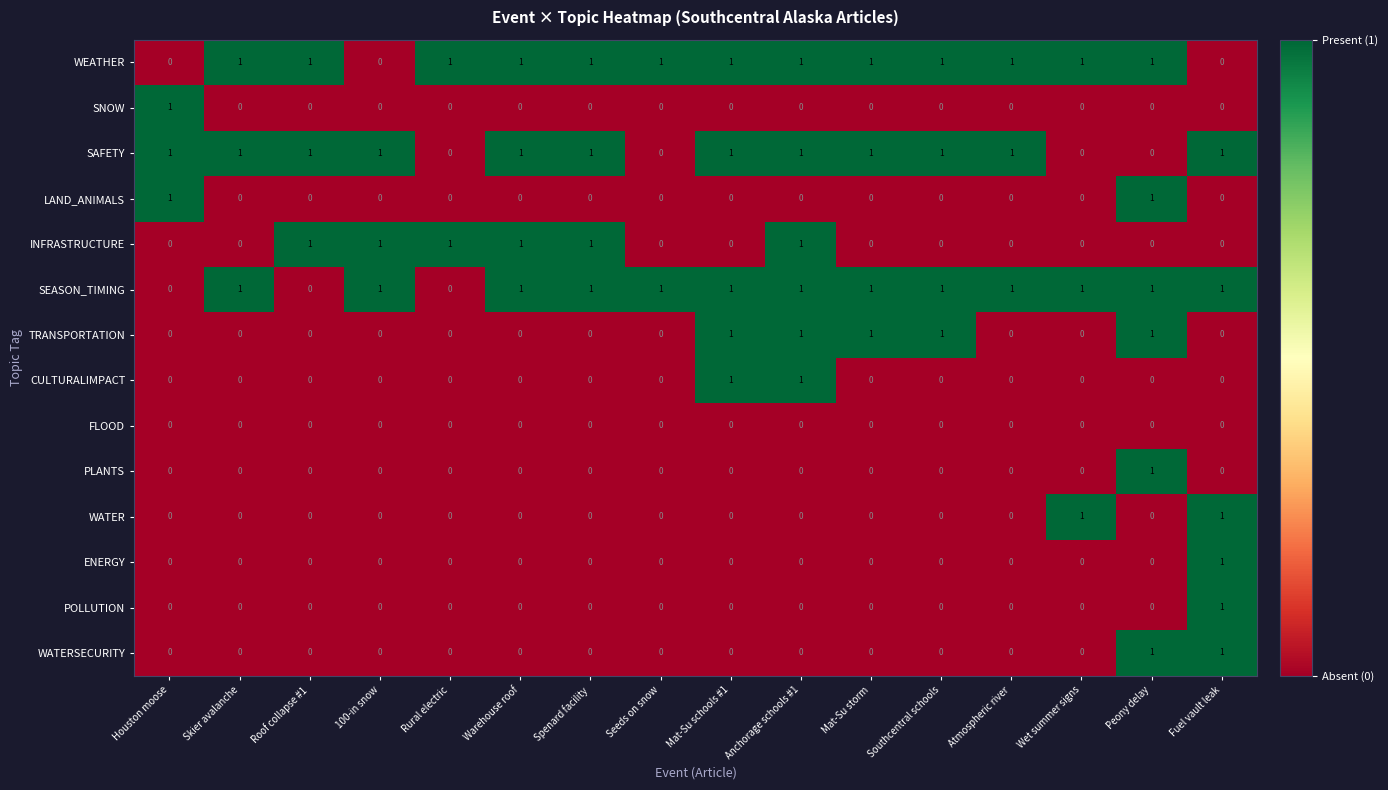

How many positive values does the PLANTS series have?

1